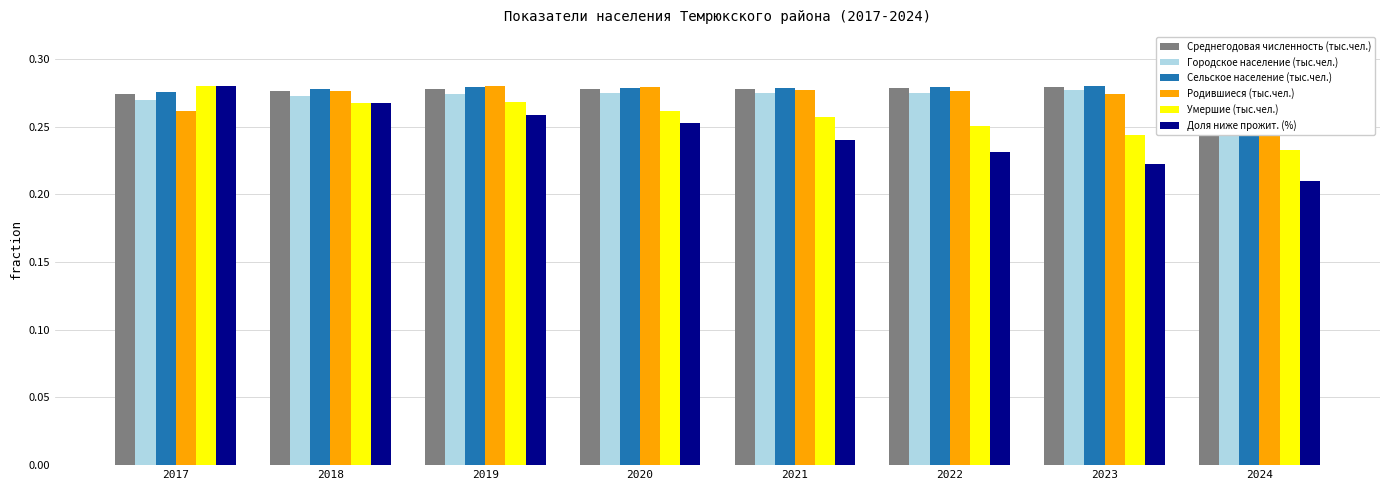

Does the chart contain stacked bars?

No